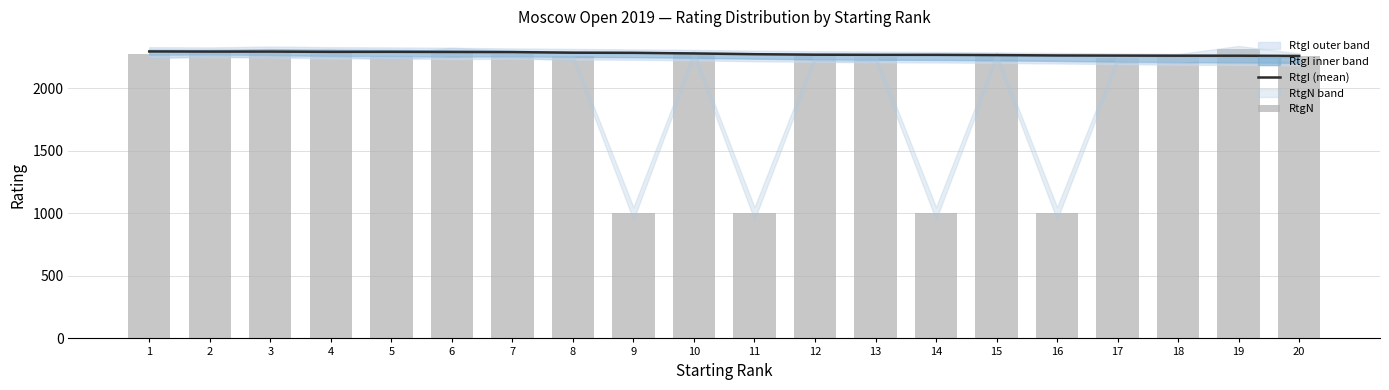

How many data points in RtgI (mean) are above 2280?

9